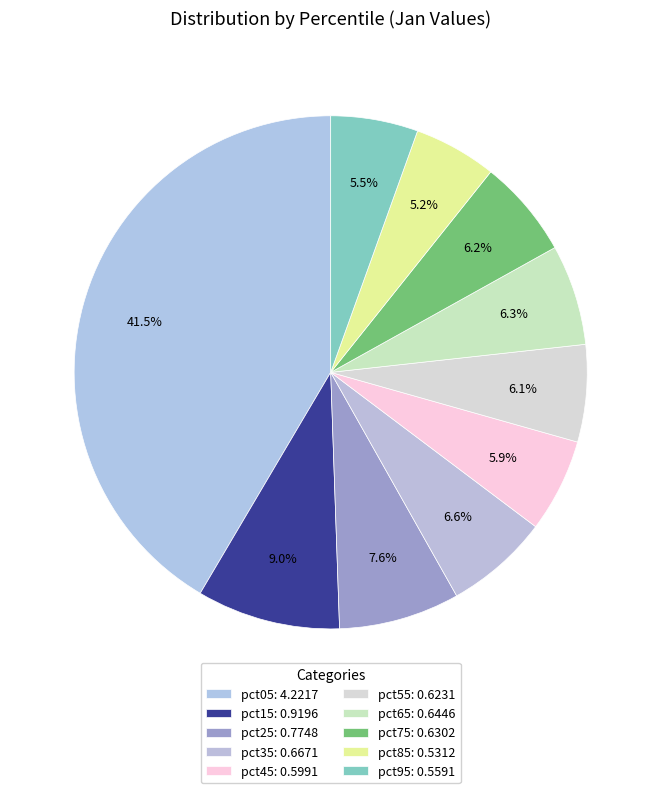

Does pct05 account for over 50% of the chart?

No